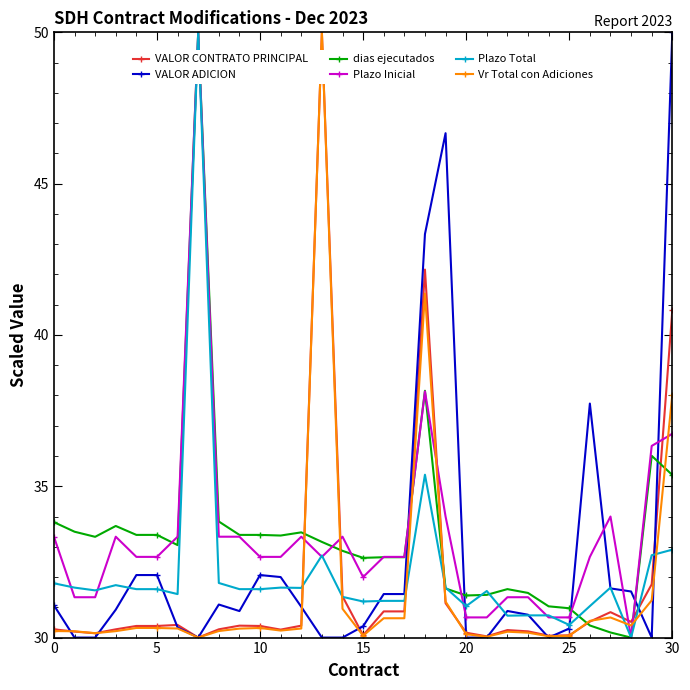

At how many categories does at least one series exceed 37?

6